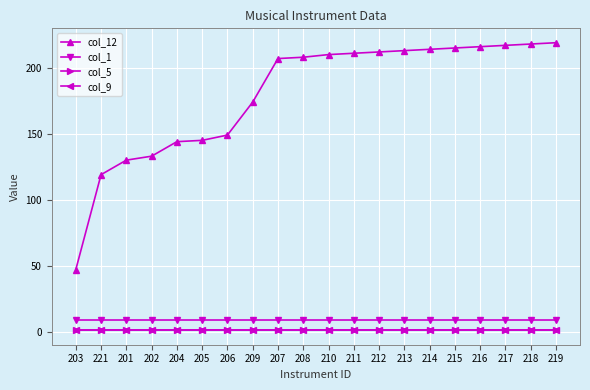

True or false: col_1 has more than 1 interior local peaks.

False